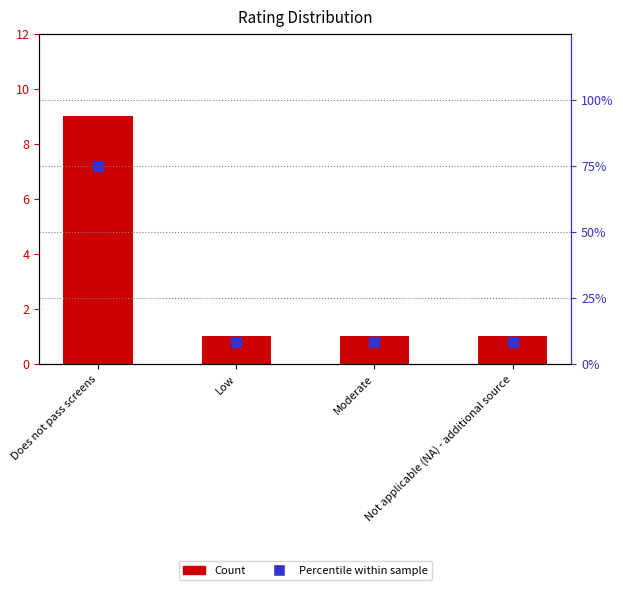

Which series has the largest Y range (max minus min)?

Percentile within sample